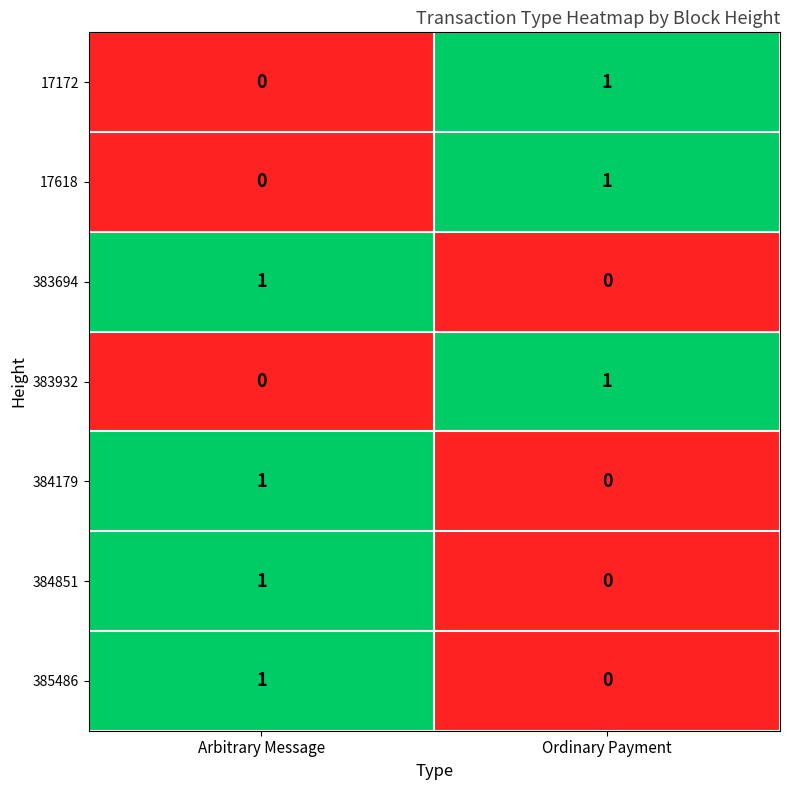

What is the total value across all series at Ordinary Payment?

3